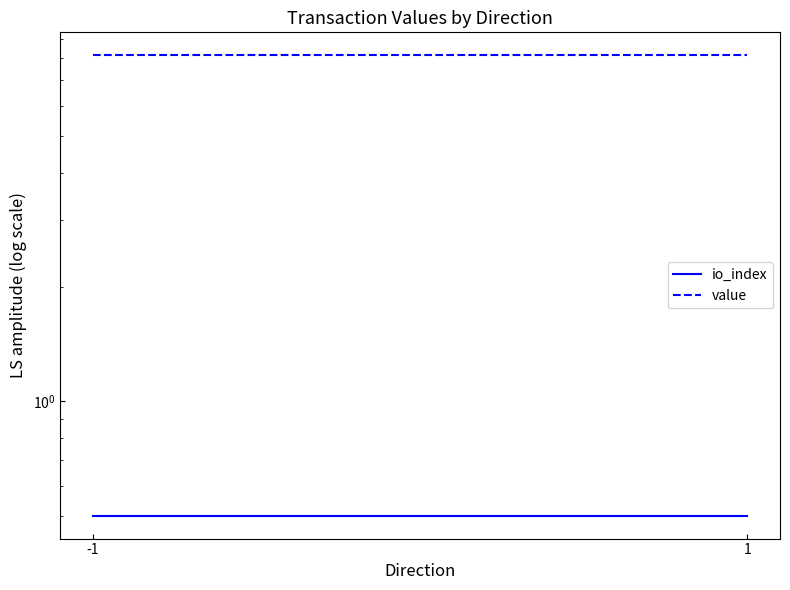

Rank the series at 1 from highest to lowest value.

value, io_index